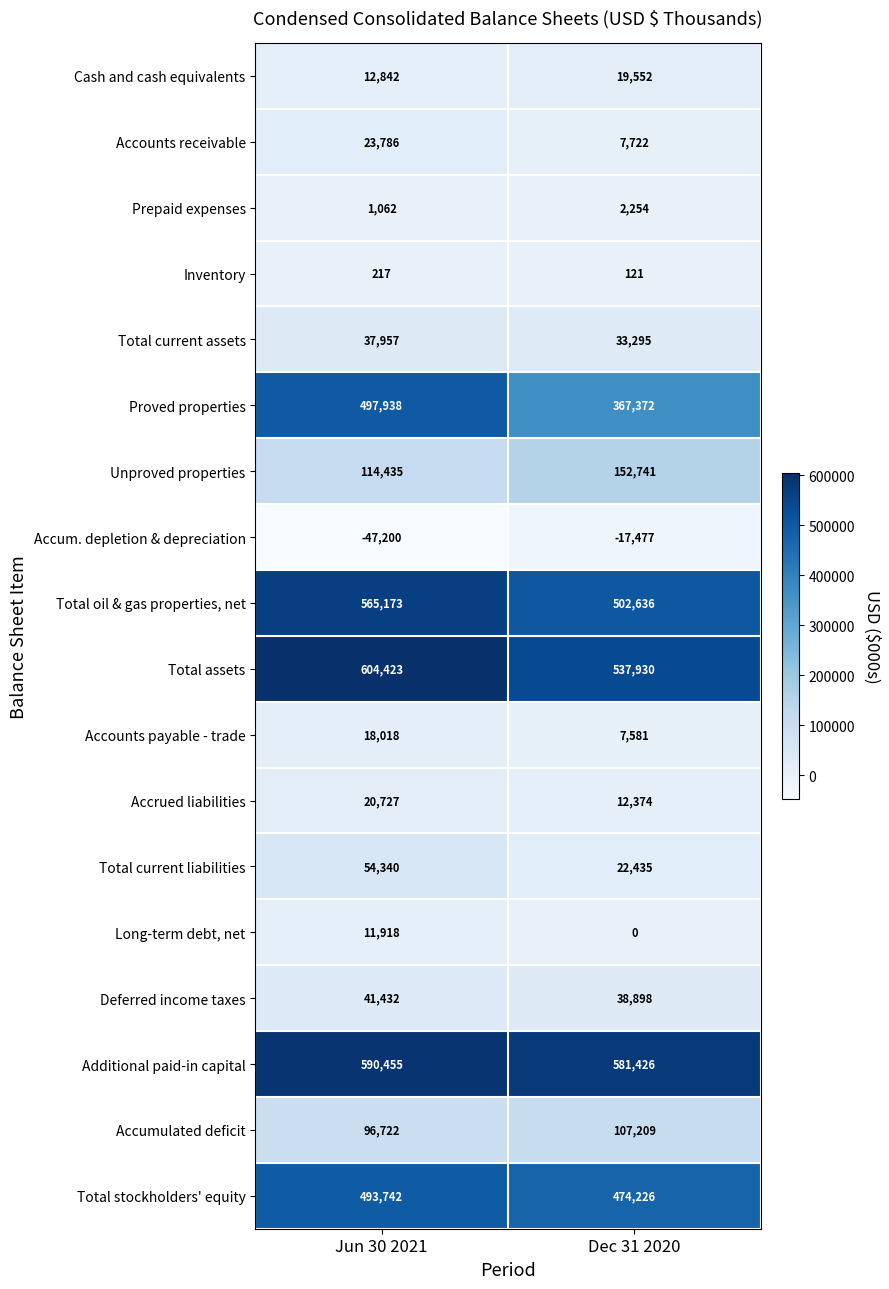

Rank the series at Jun 30 2021 from highest to lowest value.

Total assets, Additional paid-in capital, Total oil & gas properties, net, Proved properties, Total stockholders' equity, Unproved properties, Accumulated deficit, Total current liabilities, Deferred income taxes, Total current assets, Accounts receivable, Accrued liabilities, Accounts payable - trade, Cash and cash equivalents, Long-term debt, net, Prepaid expenses, Inventory, Accum. depletion & depreciation